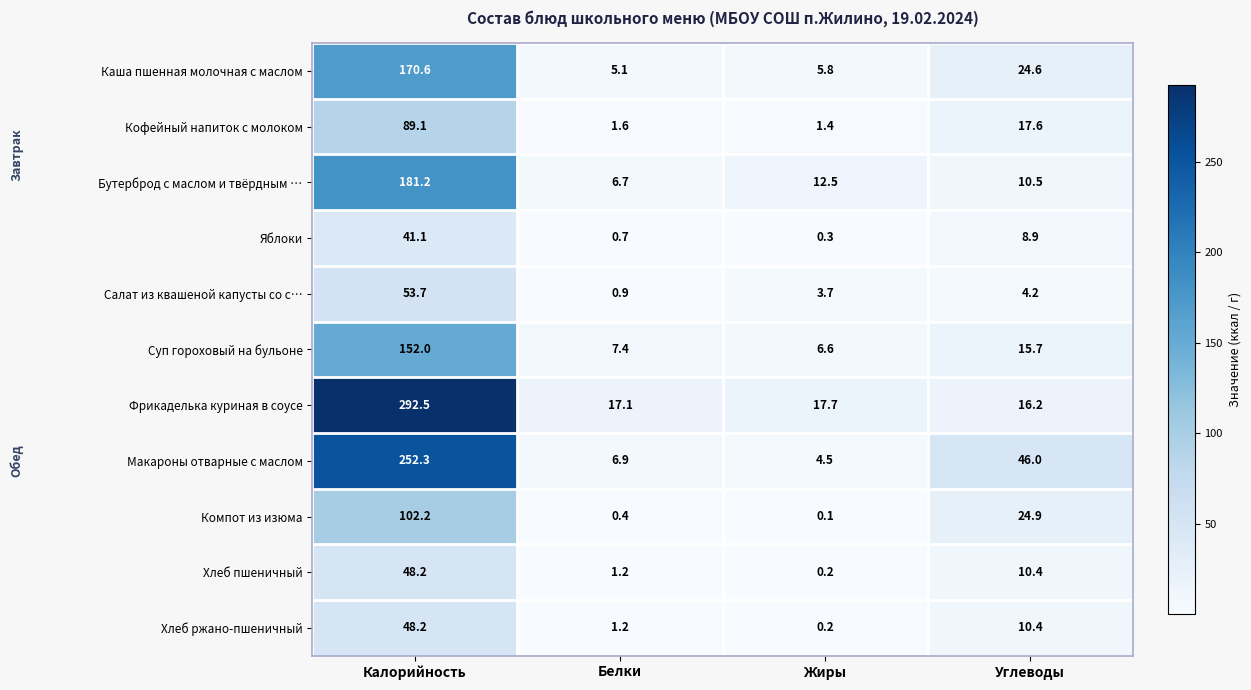

Which series has the widest spread of values?

Фрикаделька куриная в соусе